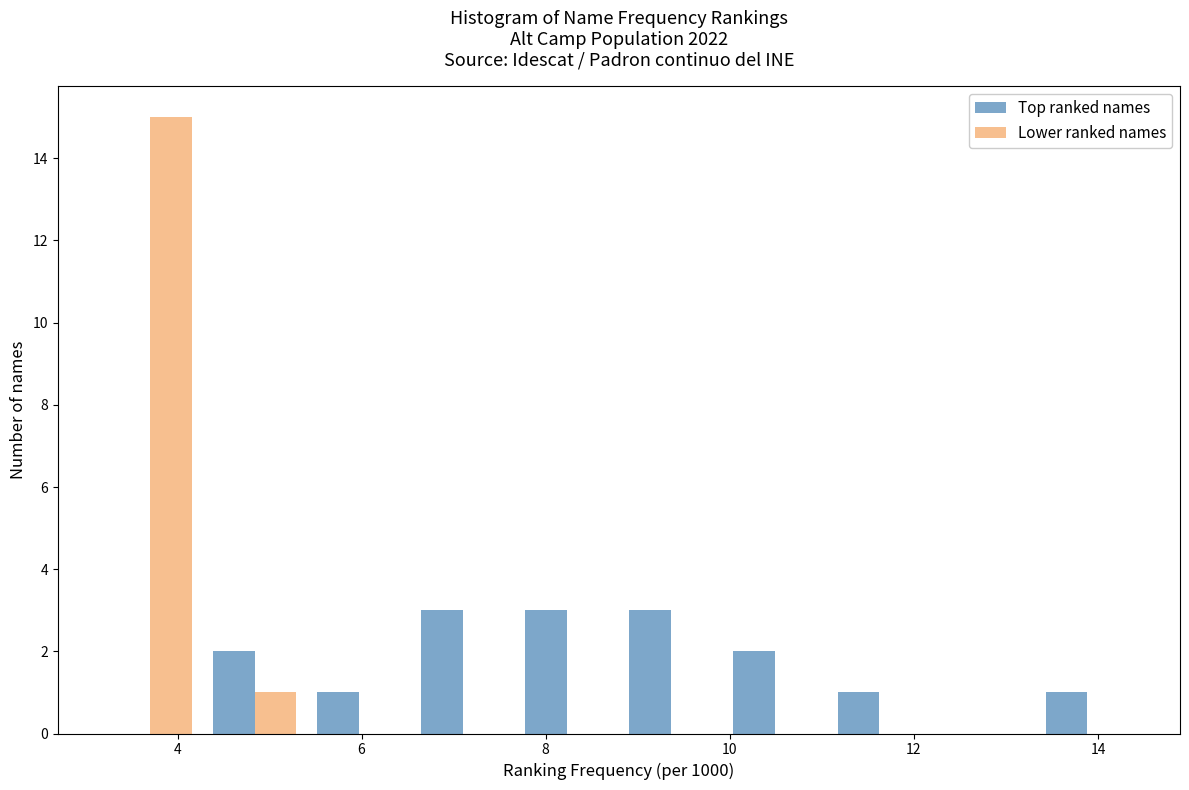

In the Lower ranked names series, which range on the x-axis has the tallest bar?

3.2 to 4.2